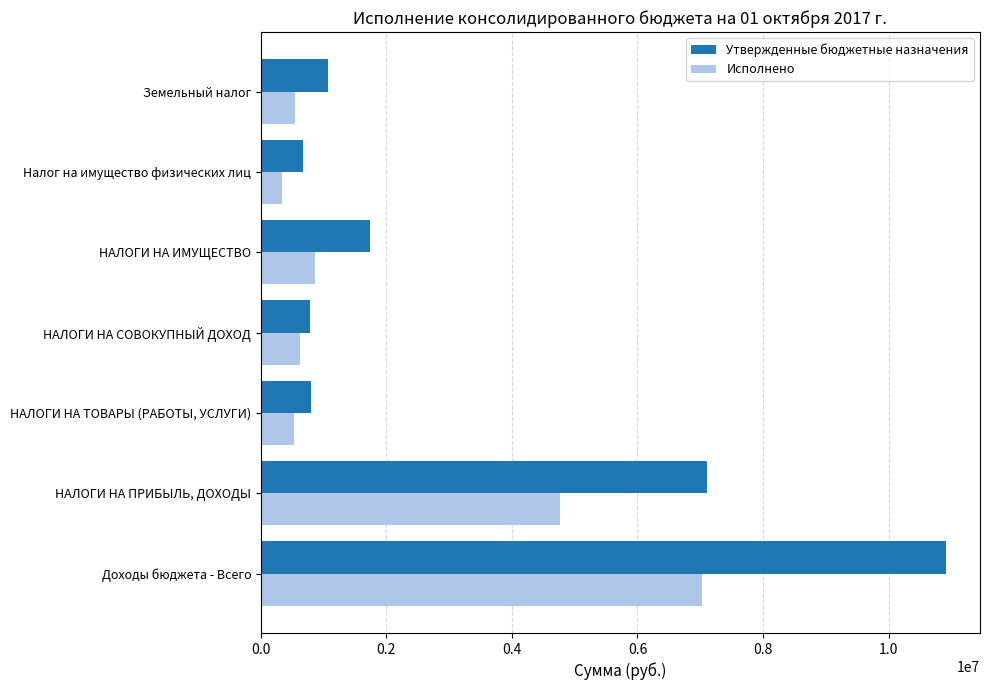

Where is Утвержденные бюджетные назначения nearest to the value 5790350?

НАЛОГИ НА ПРИБЫЛЬ, ДОХОДЫ